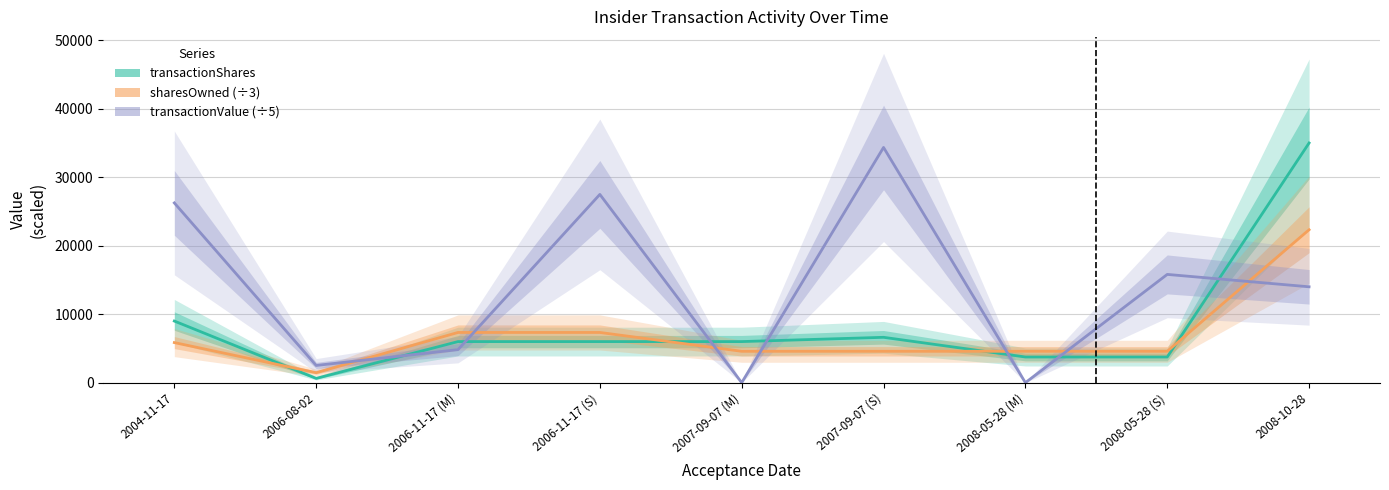

What is the difference between the second highest and minimum values in the transactionValue (÷5) series?

27491.0